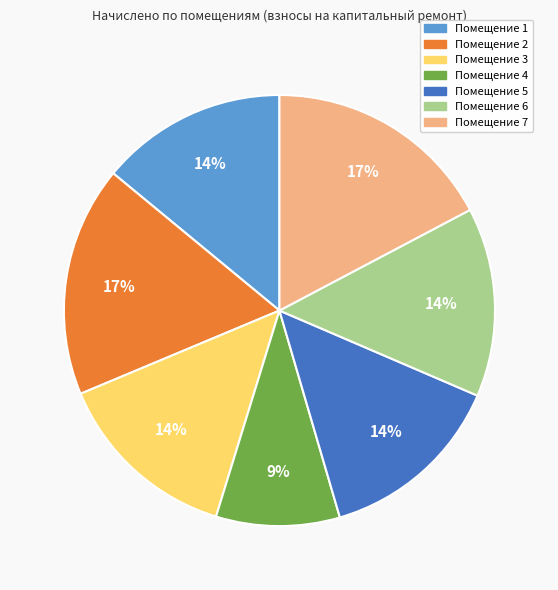

Does any single category account for the majority?

No